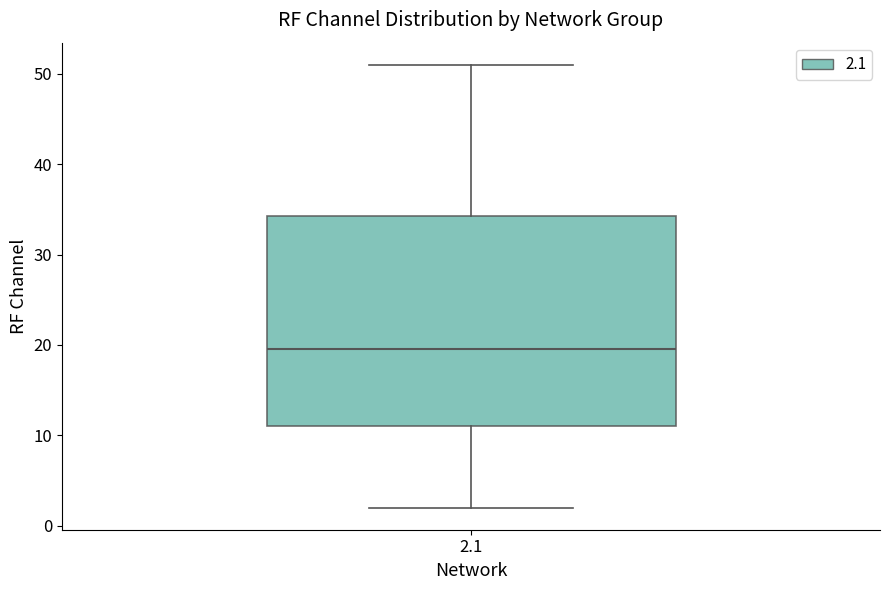

Transcribe this box plot: give where the median line is, the range the box spans, and where the two whiskers end, as read against the y-axis. The values are not printed on the chart, so give them approximately, as read against the axis.

median 20, box 11 to 34, whiskers 2 to 51